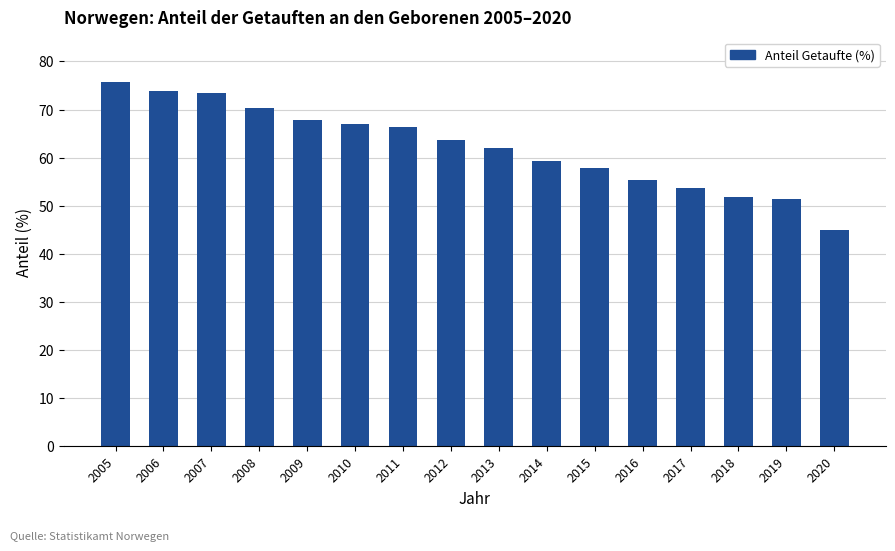

Count the number of data series in this chart.

1